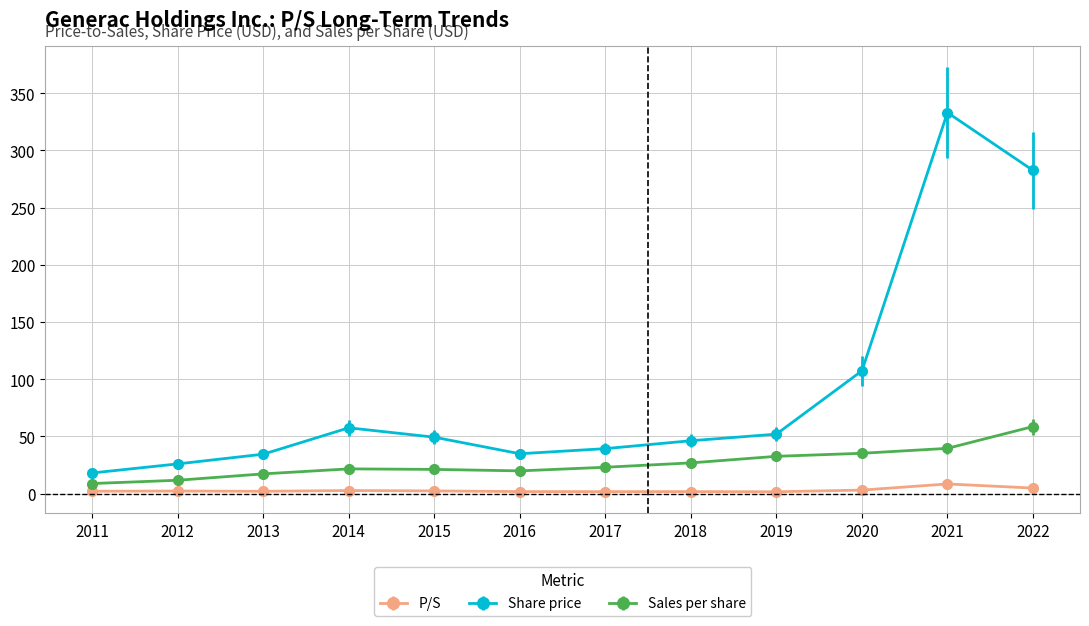

What is the highest value of the P/S series?

8.4